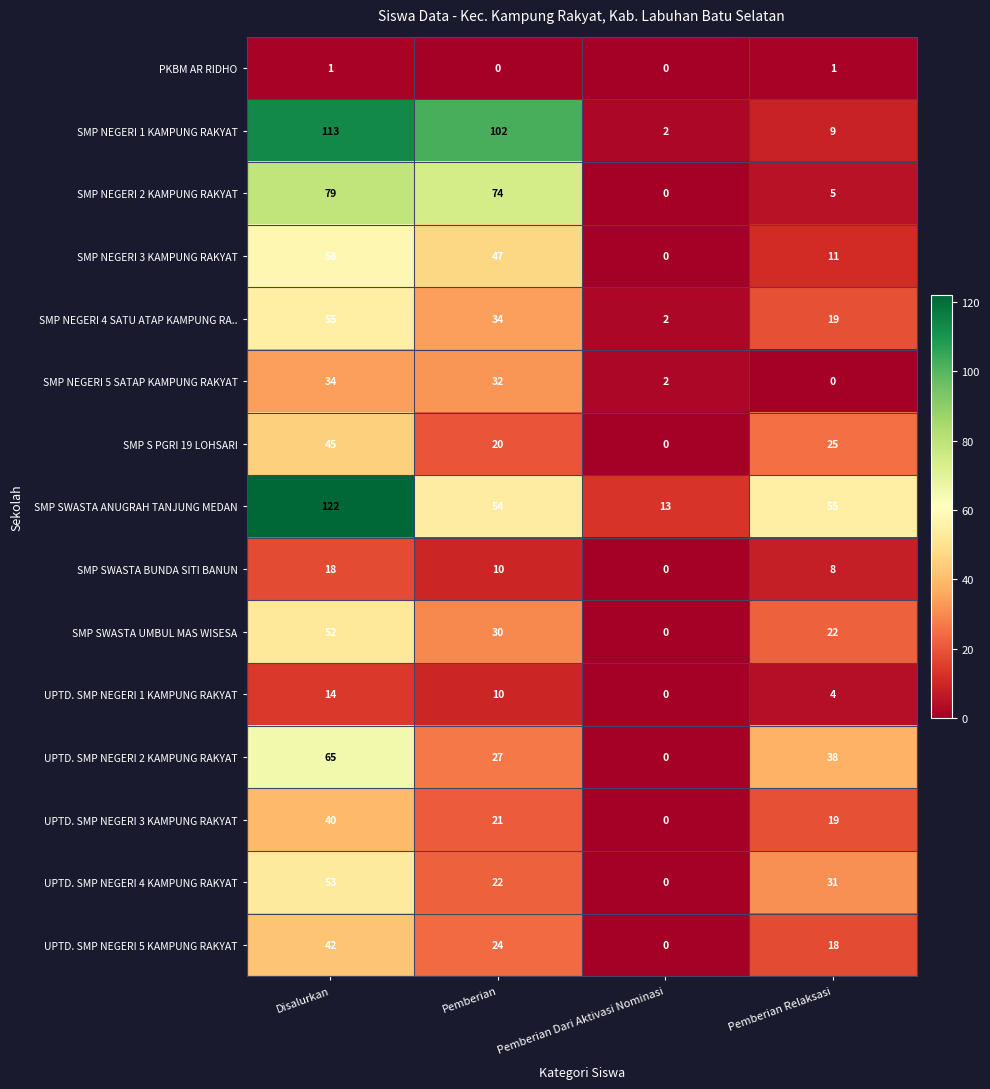

True or false: SMP NEGERI 5 SATAP KAMPUNG RAKYAT has a value of 2 at Pemberian Dari Aktivasi Nominasi.

True